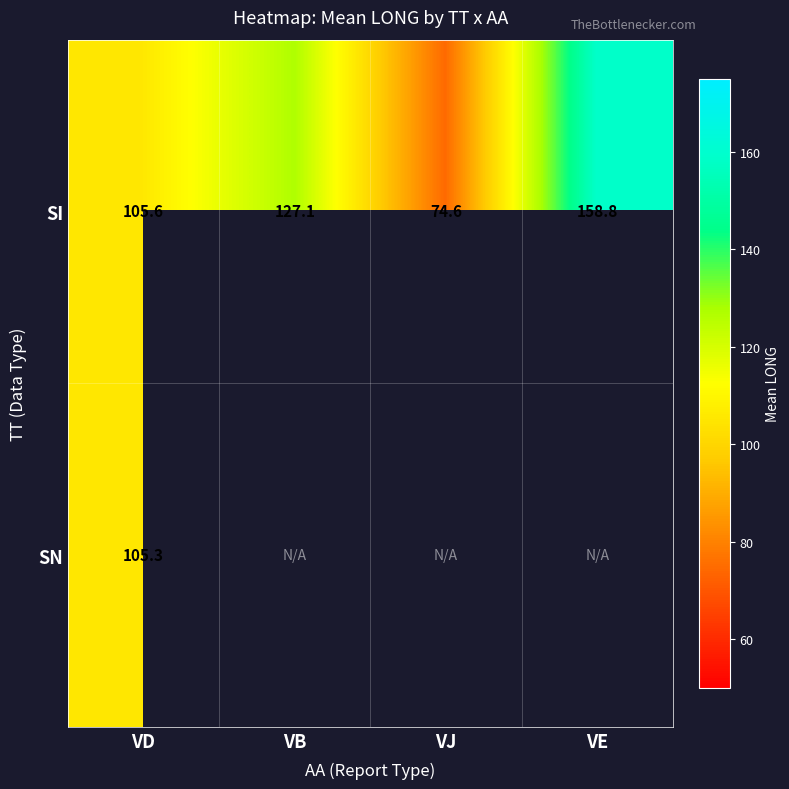

Which category has the highest value across all series?

VE